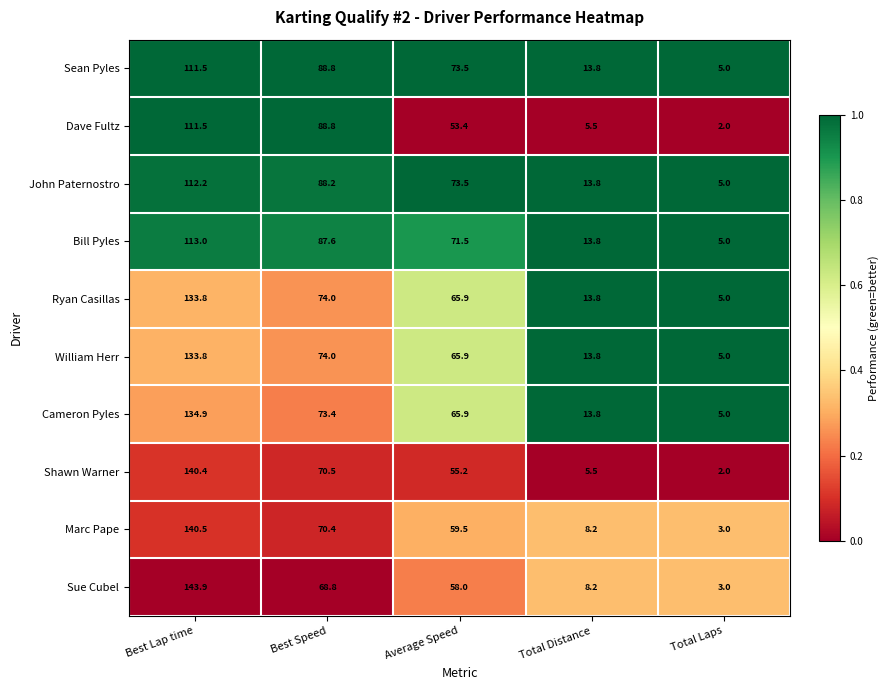

What is the difference between the Ryan Casillas values at Average Speed and Best Lap time?

67.9